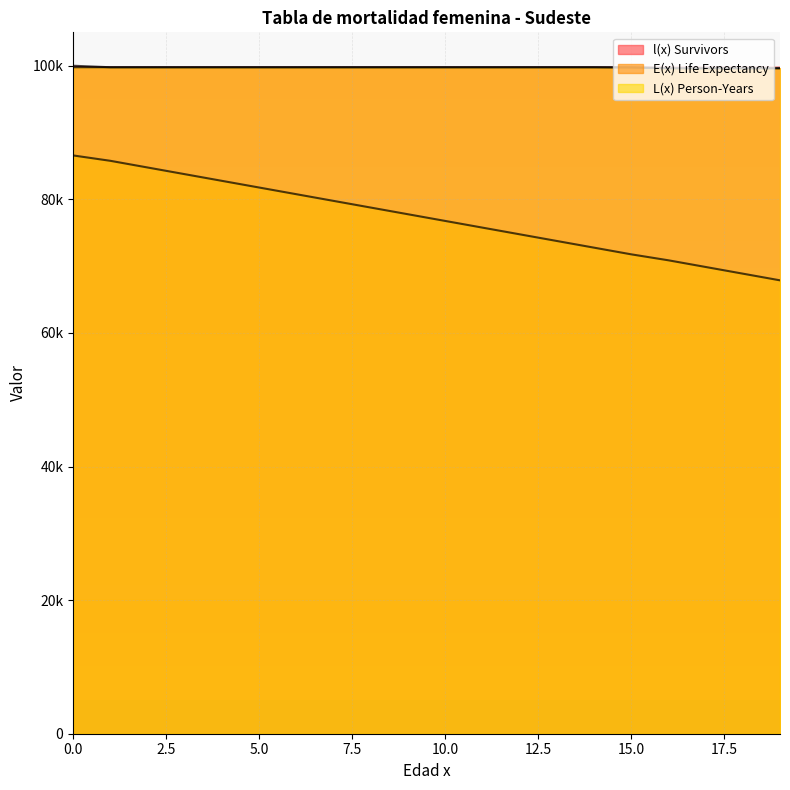

How many data points in l(x) Survivors are above 99774?

16